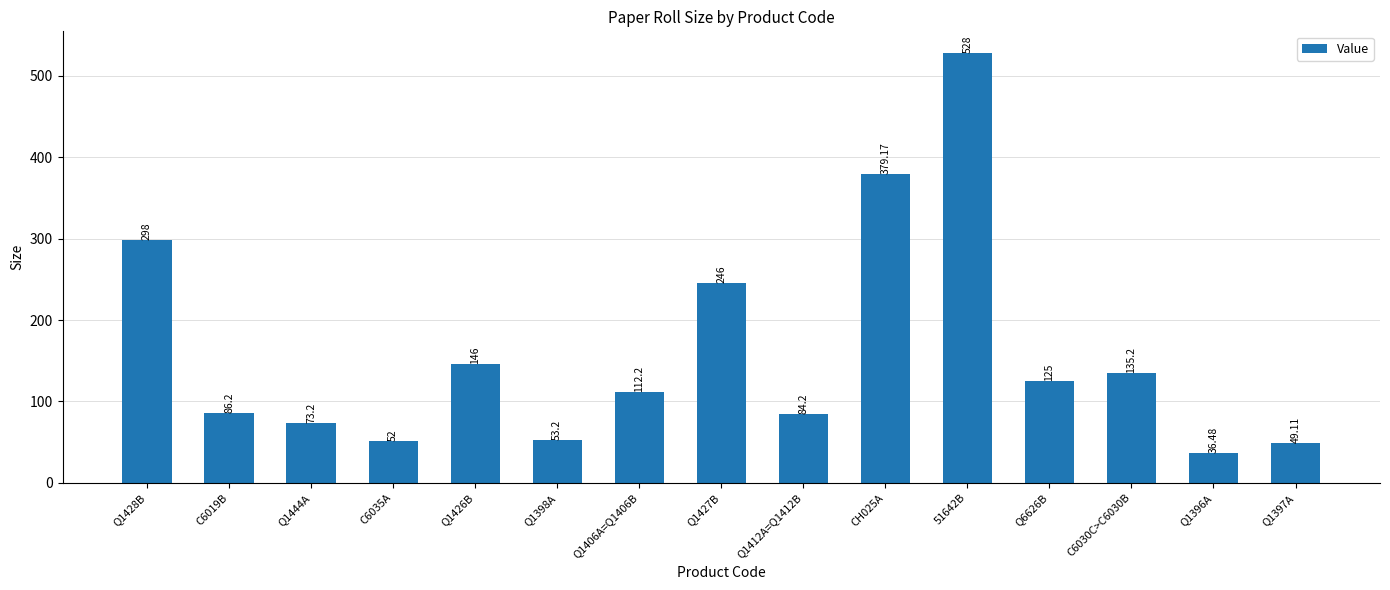

Rank the categories by value from highest to lowest.

51642B, CH025A, Q1428B, Q1427B, Q1426B, C6030C>C6030B, Q6626B, Q1406A=Q1406B, C6019B, Q1412A=Q1412B, Q1444A, Q1398A, C6035A, Q1397A, Q1396A